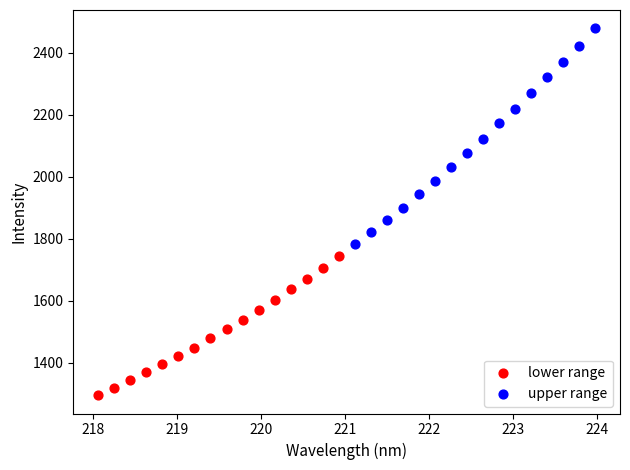

What are all the series names shown in the legend?

lower range, upper range